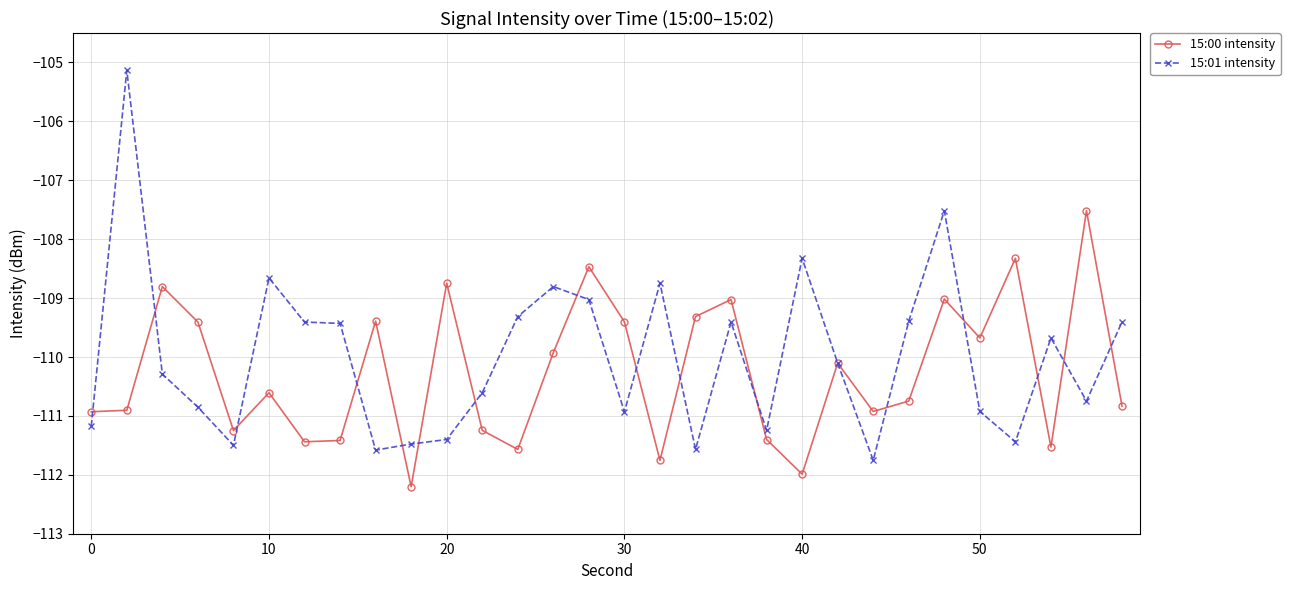

What is the minimum value shown in the chart?

-112.2